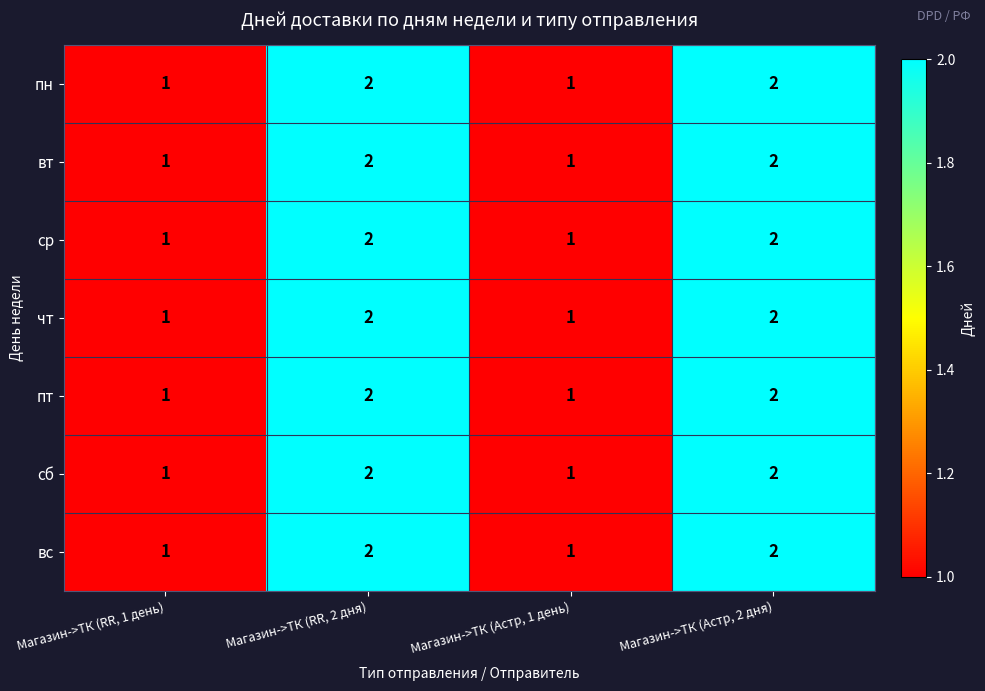

The value of ср at Магазин->ТК (RR, 2 дня) is 3. True or false?

False